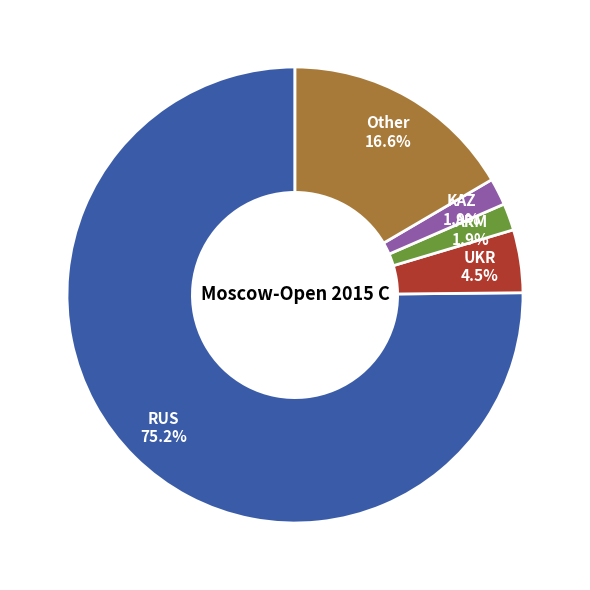

The Other slice represents 24% of the pie. True or false?

False